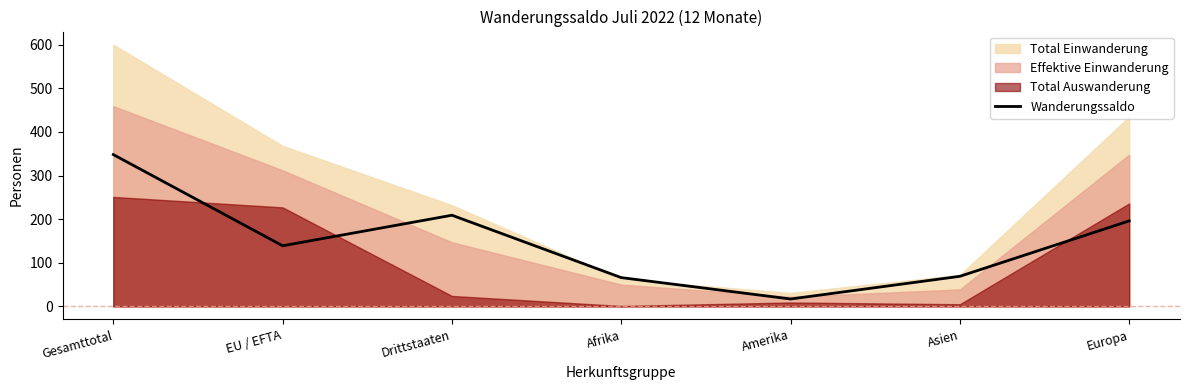

Approximately how many times larger is the value at Drittstaaten compared to EU / EFTA?

1.5